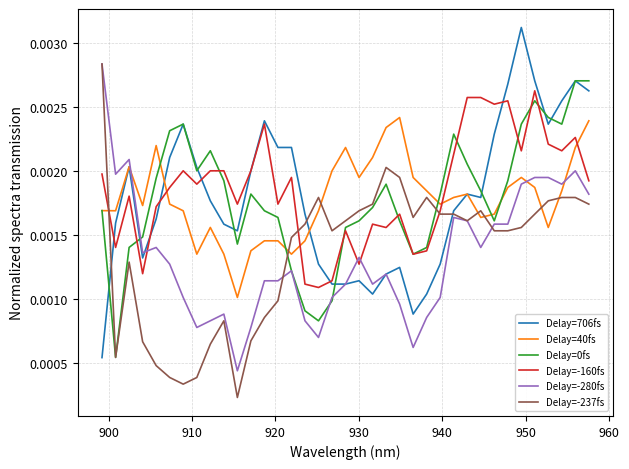

True or false: Delay=-280fs has more than 2 interior local peaks.

True